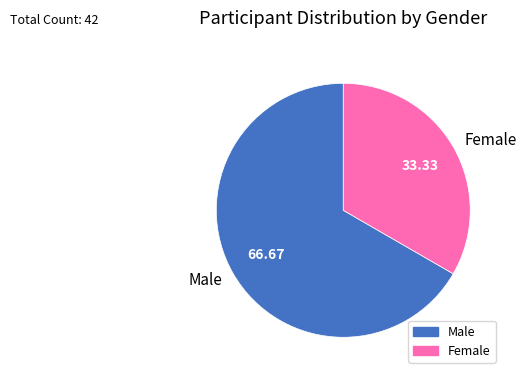

How many segments does this pie chart have?

2